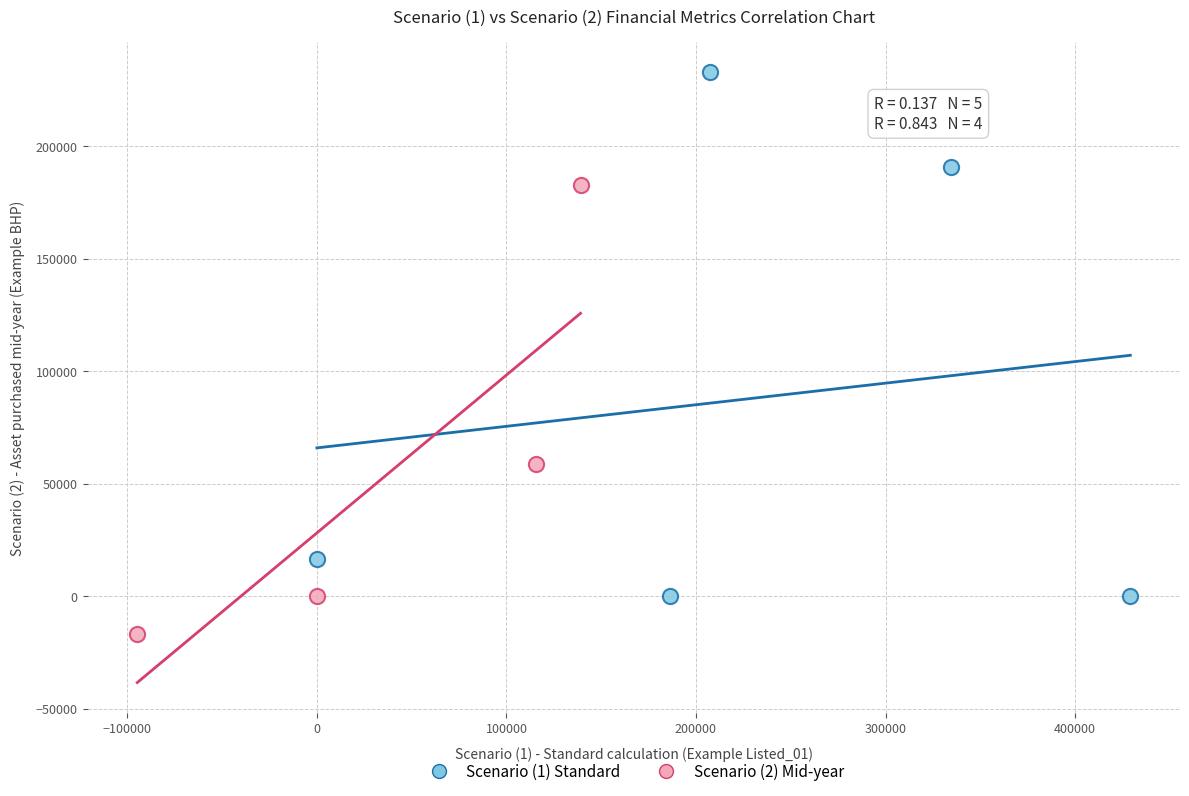

Which series contains the highest Y value?

Scenario (1) Standard